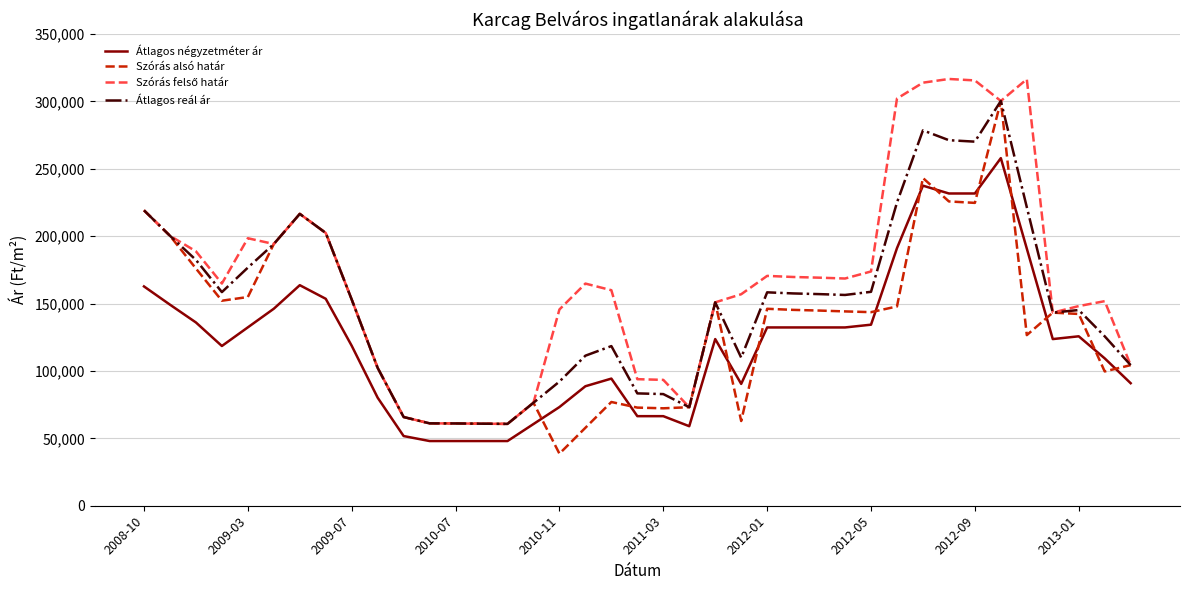

What is the lowest value of the Átlagos négyzetméter ár series?

48000